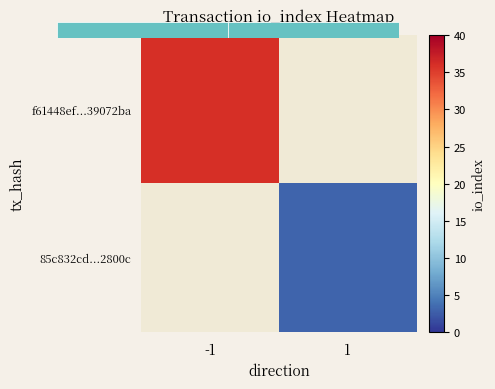

What is the difference between the 85c832cd...2800c values at -1 and 1?

3